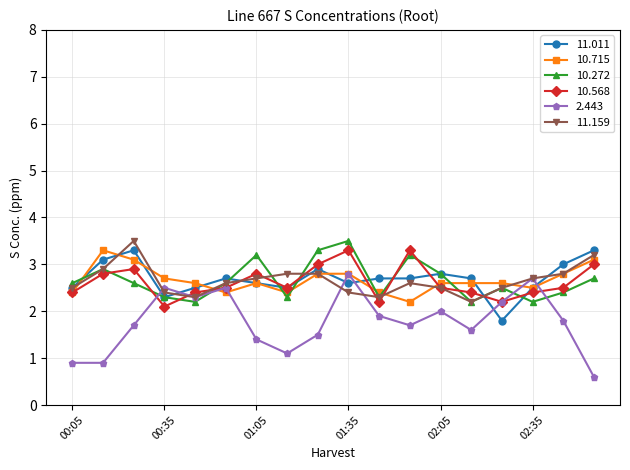

What is the value of the 10.715 point at the 7th from the left?

2.6